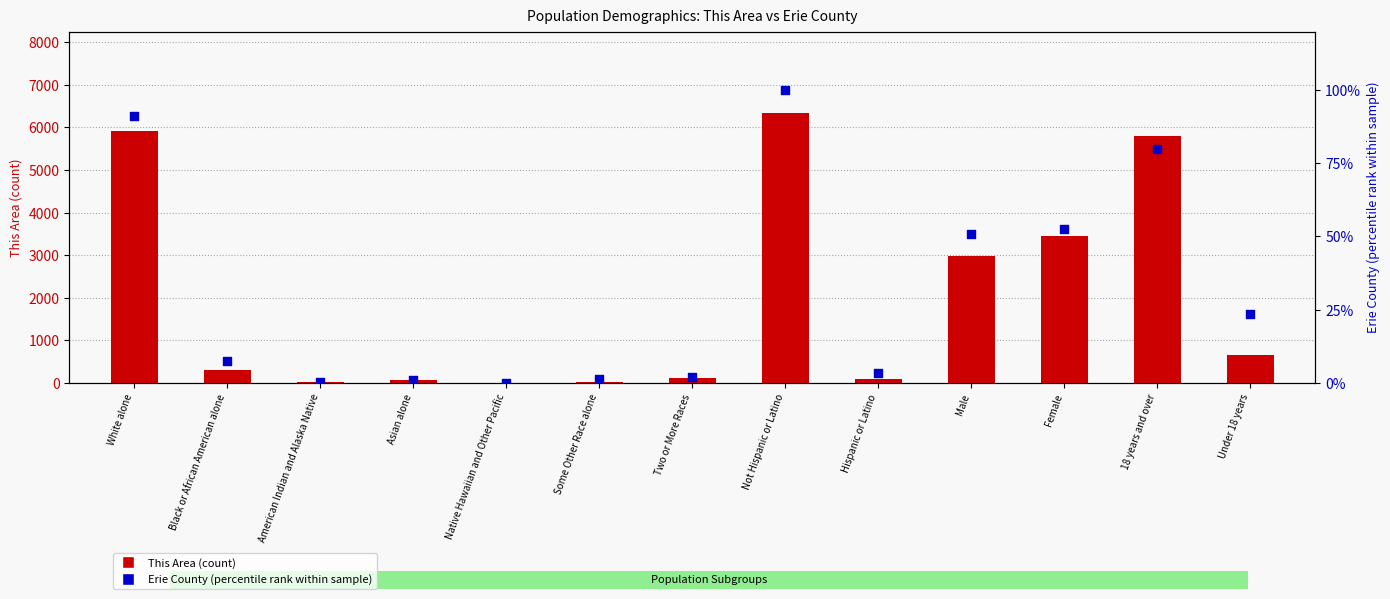

Which series has the largest total across all categories?

This Area